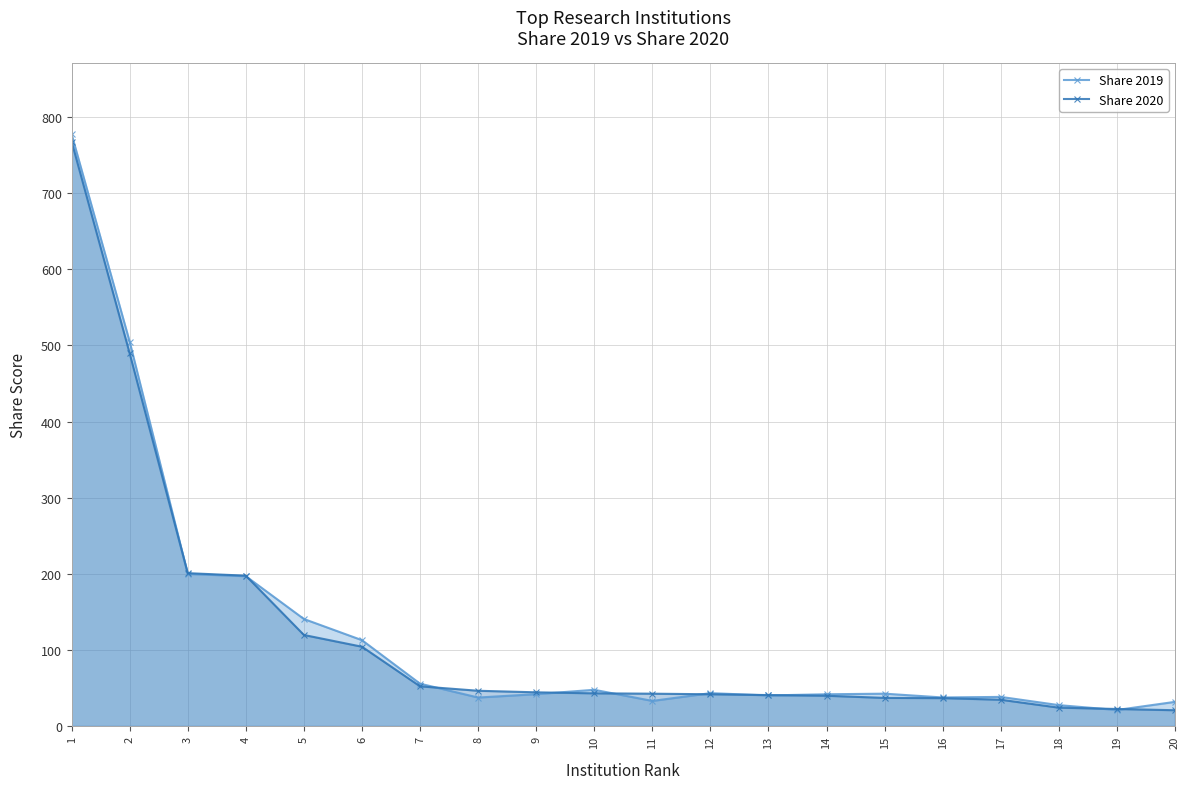

What is the difference between the second highest and minimum values in the Share 2019 series?

483.7